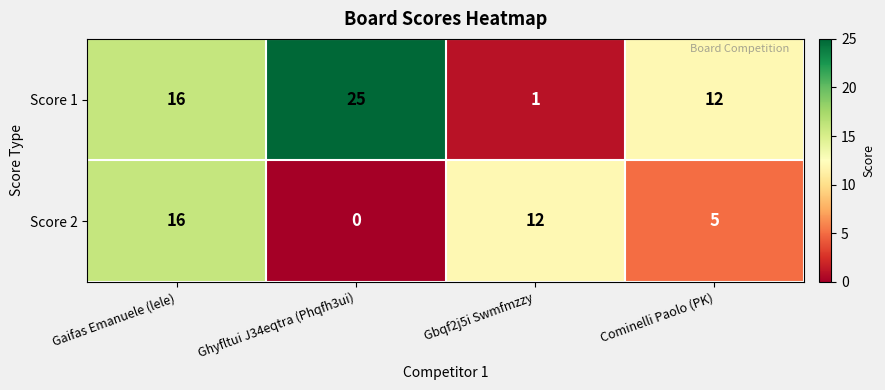

What is the sum of the Score 2 values at Gaifas Emanuele (lele) and Gbqf2j5i Swmfmzzy?

28